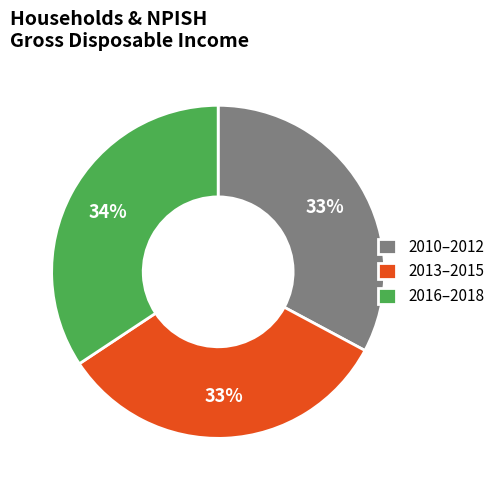

Which has a higher value, 2016–2018 or 2013–2015?

2016–2018